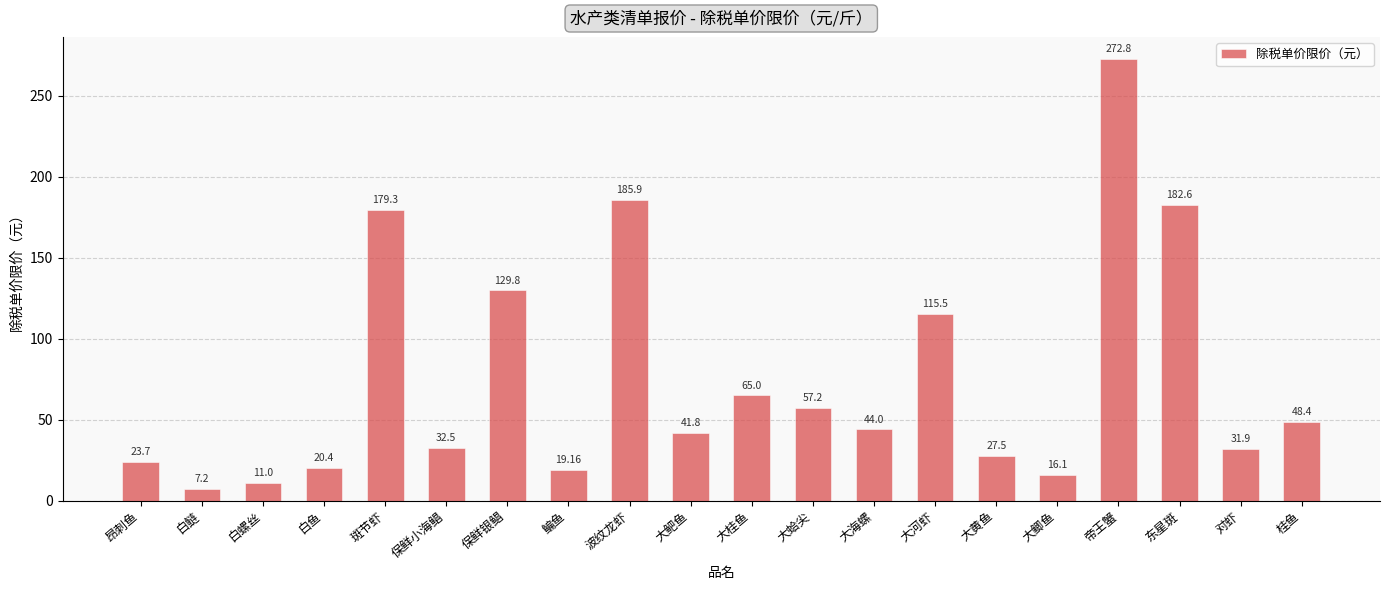

List the labels in order of value, smallest first.

白鲢, 白螺丝, 大鲫鱼, 鳊鱼, 白鱼, 昂刺鱼, 大黄鱼, 对虾, 保鲜小海鲳, 大鲃鱼, 大海螺, 桂鱼, 大蛤尖, 大桂鱼, 大河虾, 保鲜银鲳, 斑节虾, 东星斑, 波纹龙虾, 帝王蟹